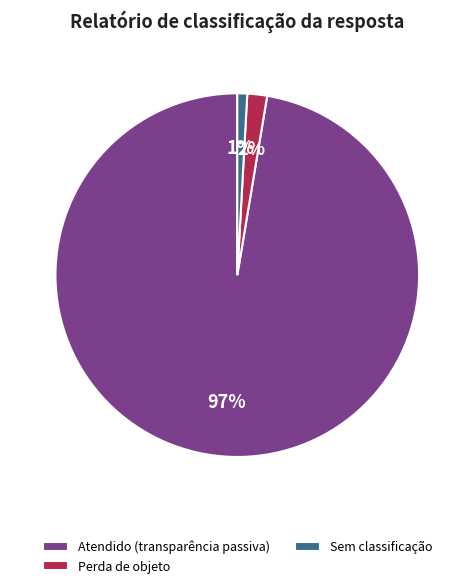

How many slices are in this pie chart?

3